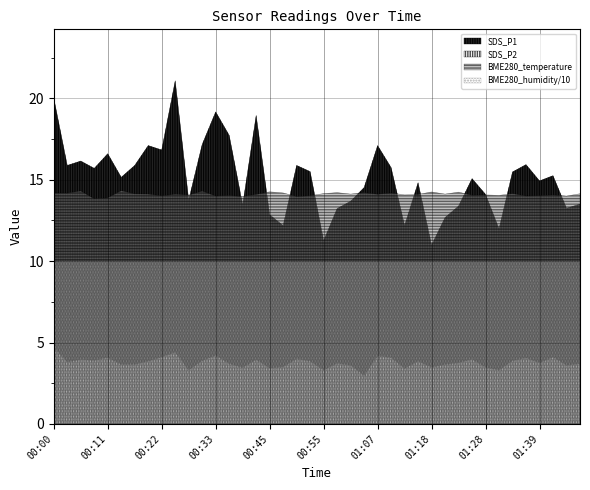

What is the minimum value shown in the chart?

3.0